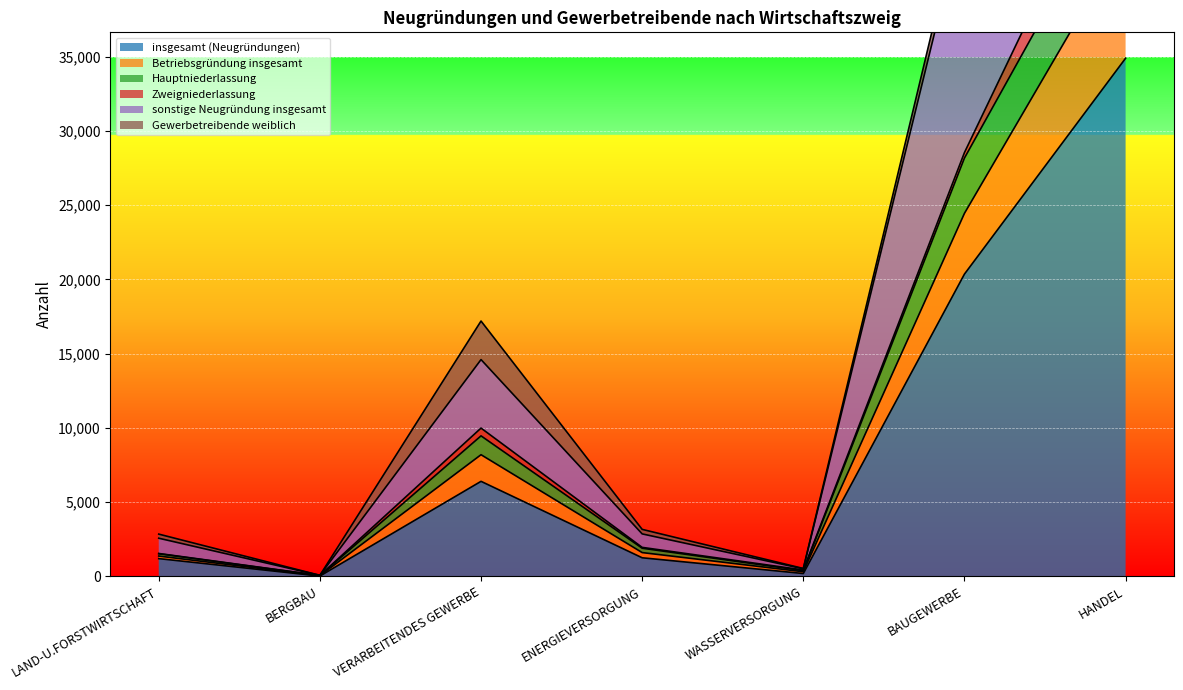

What position from the right is HANDEL?

1